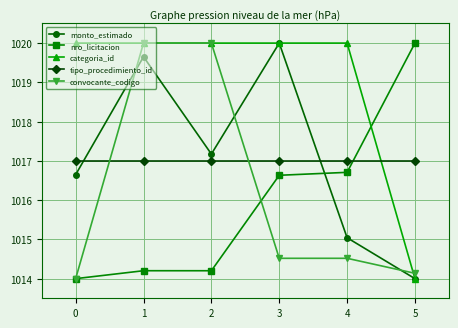

Reading left to right, transcribe all the data shown in this chart.

monto_estimado: 1016.6	1019.7	1017.2	1020.0	1015.0	1014.0
nro_licitacion: 1014.0	1014.2	1014.2	1016.6	1016.7	1020.0
categoria_id: 1020.0	1020.0	1020.0	1020.0	1020.0	1014.0
tipo_procedimiento_id: 1017.0	1017.0	1017.0	1017.0	1017.0	1017.0
convocante_codigo: 1014.0	1020.0	1020.0	1014.5	1014.5	1014.1